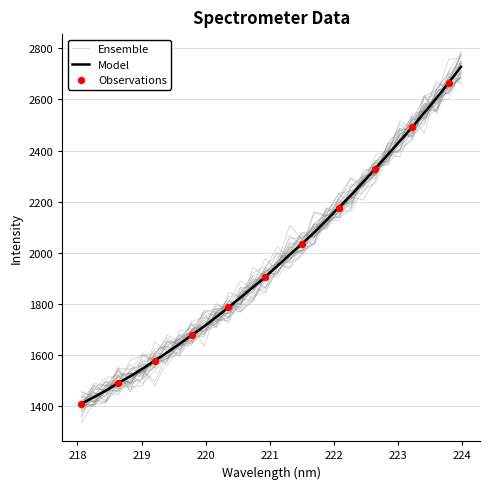

Between 223.7895 and 218.6332, which is larger?

223.7895